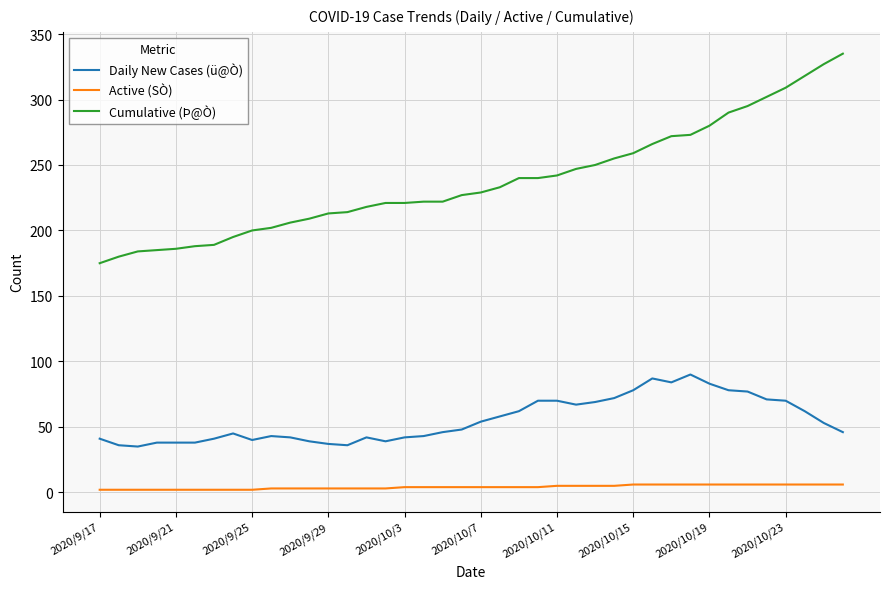

Which series has the largest range (max minus min)?

Cumulative (Þ@Ò)